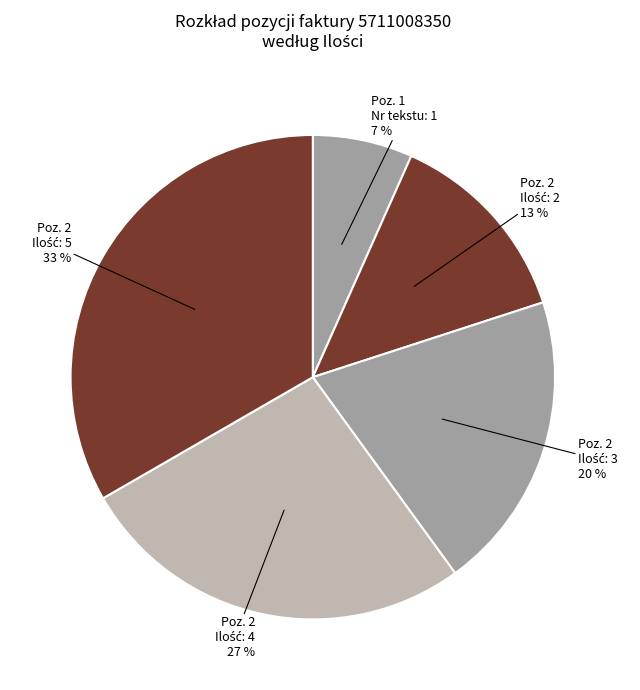

To the nearest percent, what is the average slice percentage?

20%